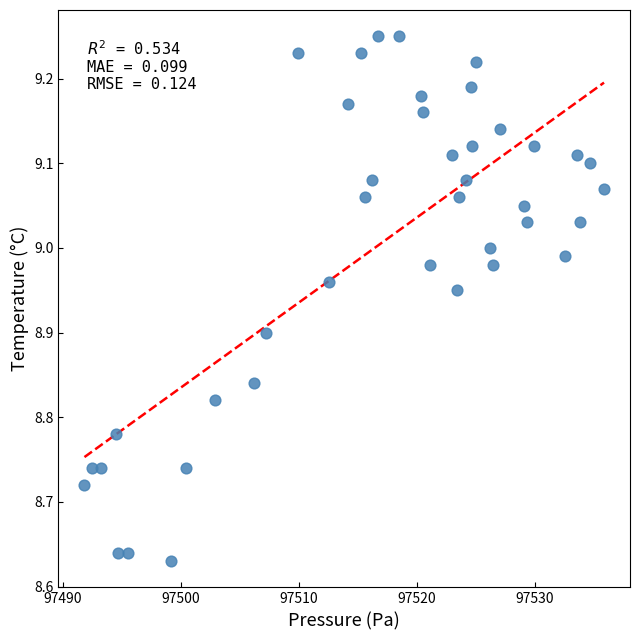

What is the range of Y values (max minus min)?

0.6